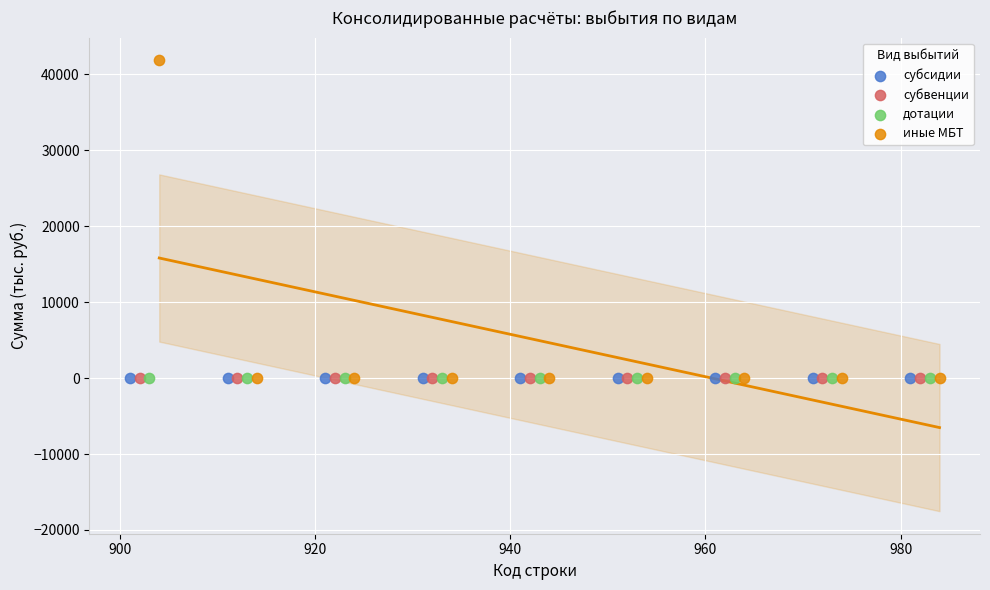

What are all the series names shown in the legend?

субсидии, субвенции, дотации, иные МБТ